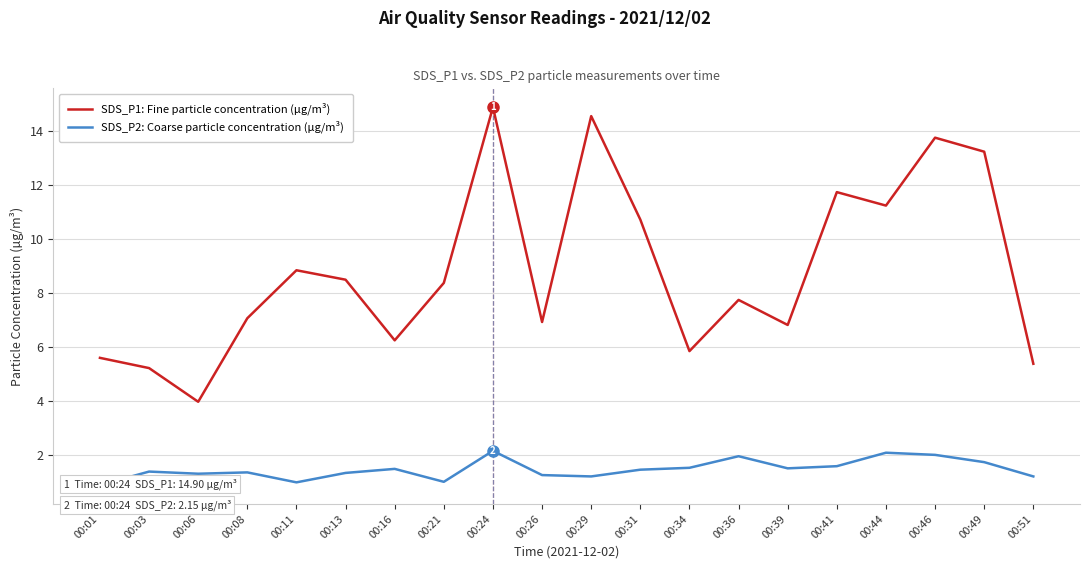

Which series has the largest total across all categories?

SDS_P1: Fine particle concentration (µg/m³)